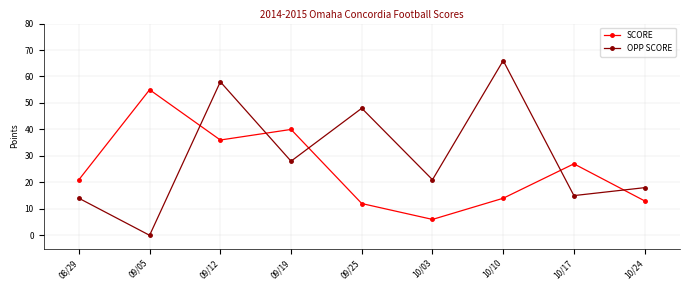

At how many categories does at least one series exceed 23?

6